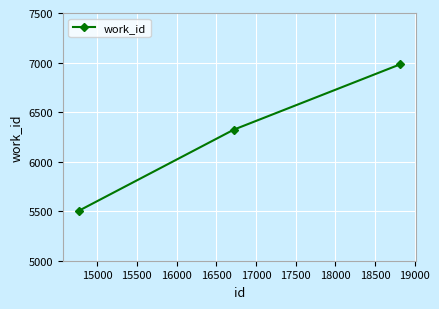

What is the minimum value shown in the chart?

5505